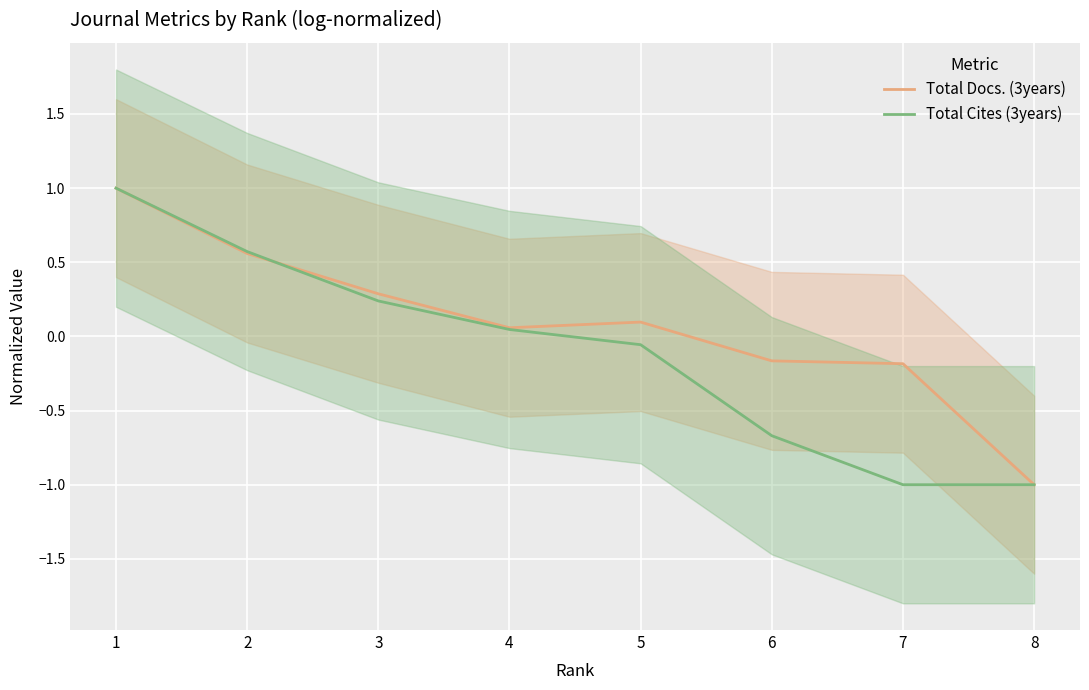

Is it true that Total Docs. (3years) equals -0.2 at 8?

False